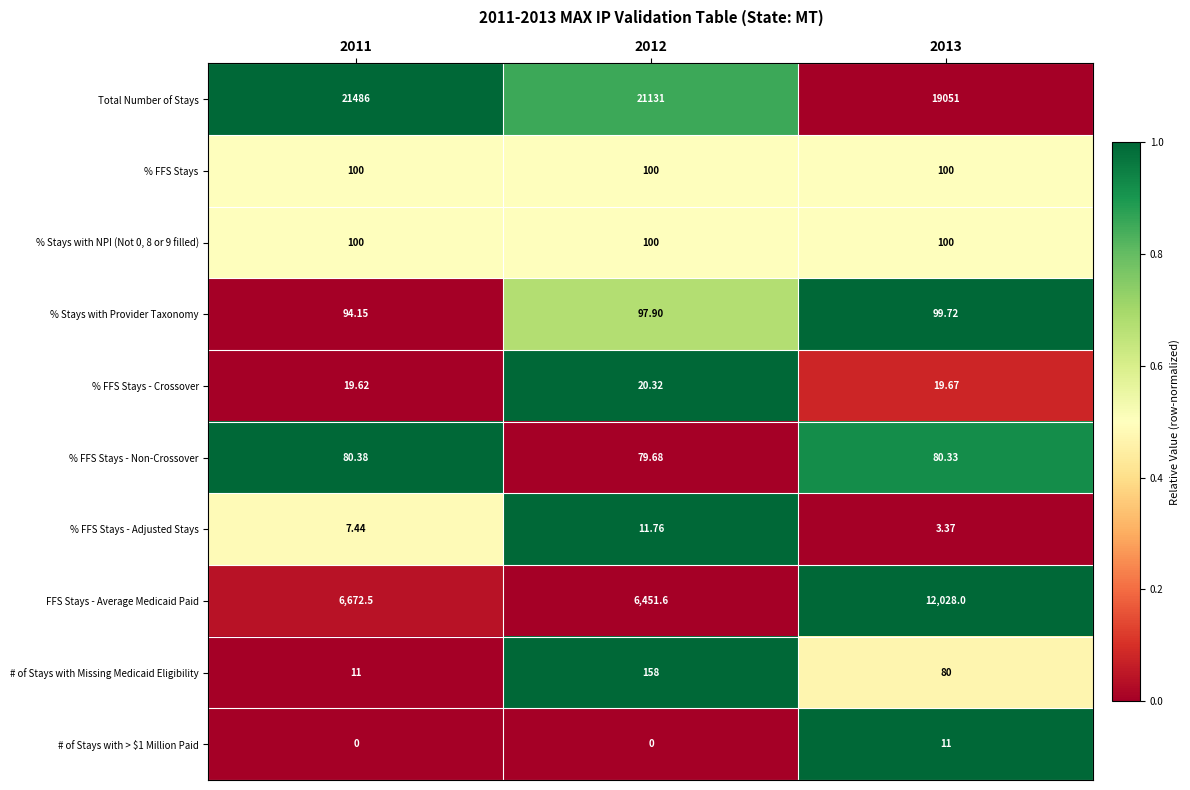

Which series has the largest total across all categories?

Total Number of Stays